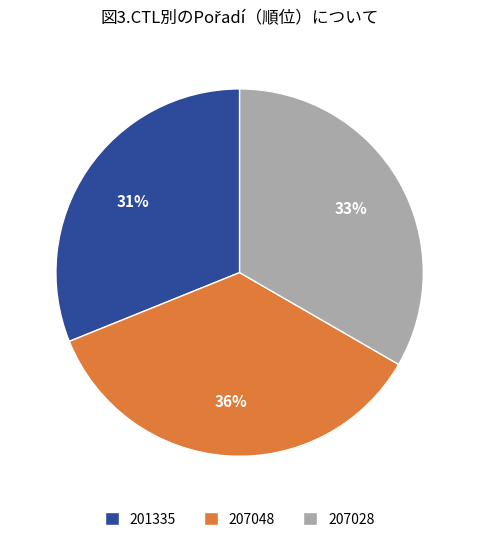

Which category has the biggest portion of the pie?

207048